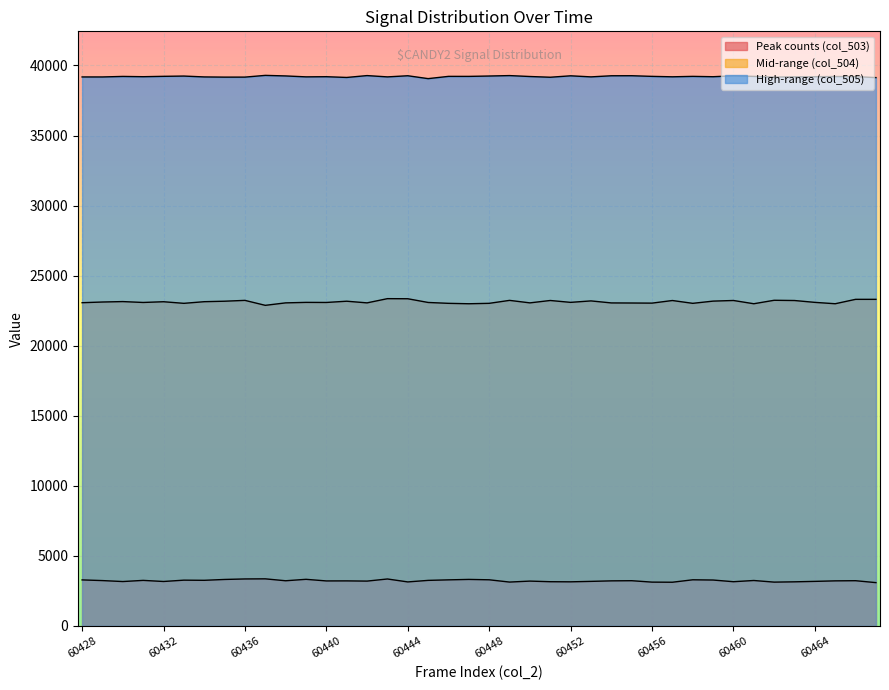

Rank the series by their maximum value, from lowest to highest.

col_503, col_504, col_505